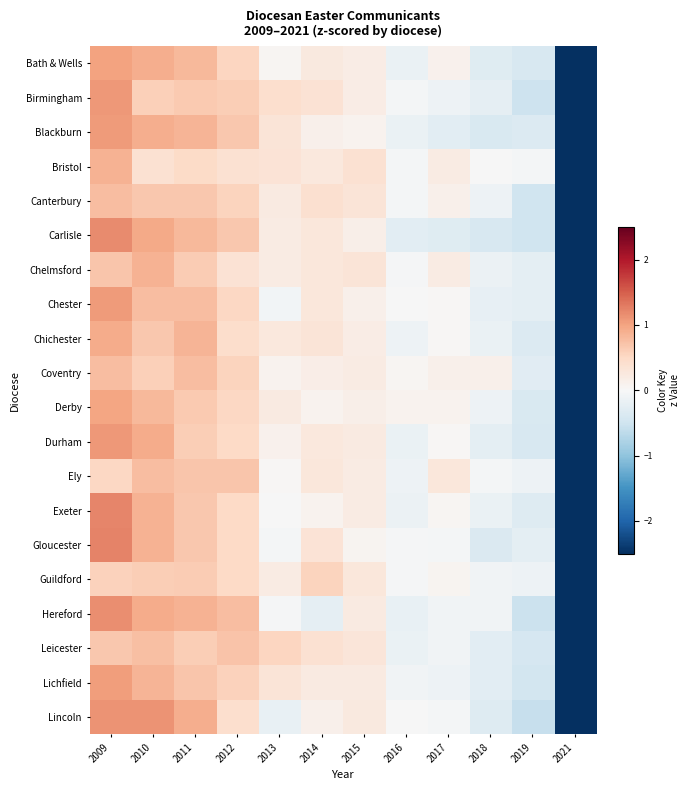

Rank the series by their maximum value, from highest to lowest.

Gloucester, Exeter, Carlisle, Hereford, Lincoln, Durham, Birmingham, Blackburn, Chester, Lichfield, Bath & Wells, Derby, Chichester, Bristol, Chelmsford, Canterbury, Ely, Coventry, Leicester, Guildford